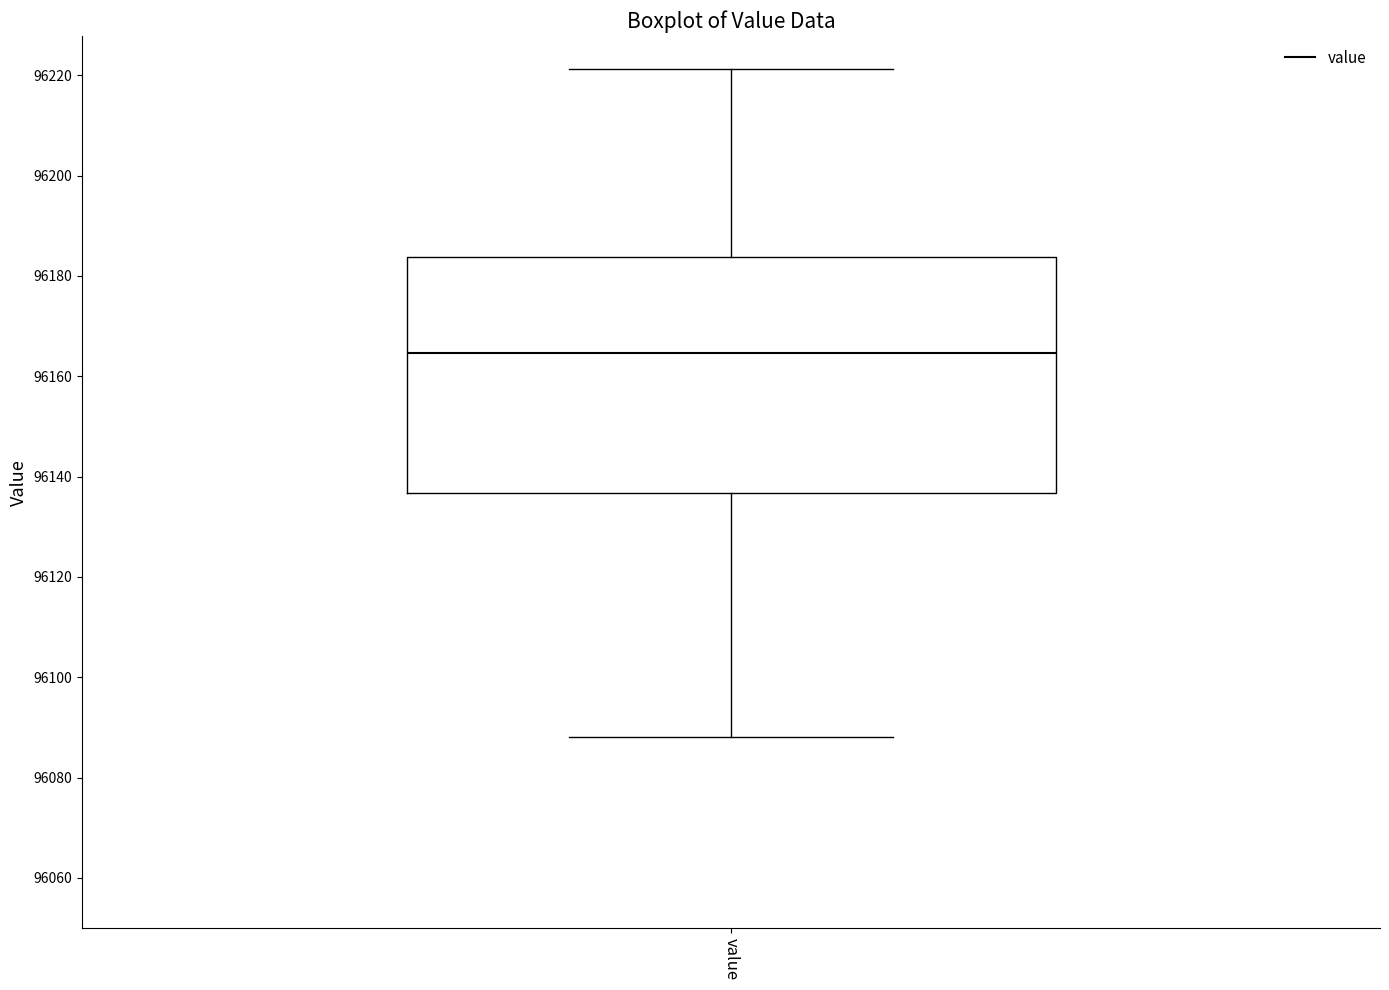

Transcribe this box plot: give where the median line is, the range the box spans, and where the two whiskers end, as read against the y-axis. The values are not printed on the chart, so give them approximately, as read against the axis.

median 96164, box 96136 to 96184, whiskers 96088 to 96222